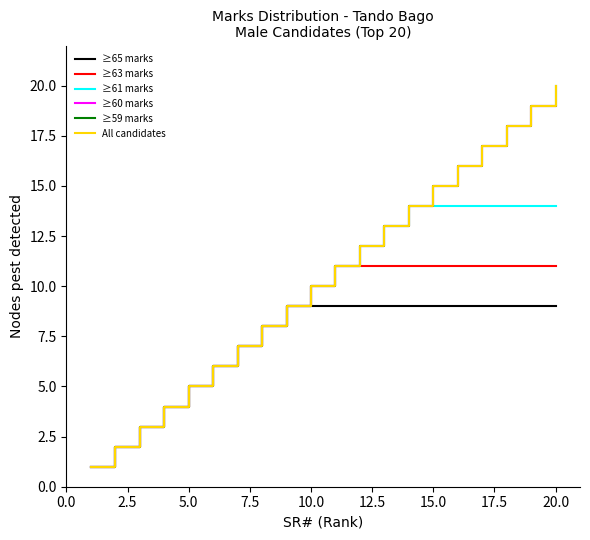

Does the chart have visible grid lines?

No